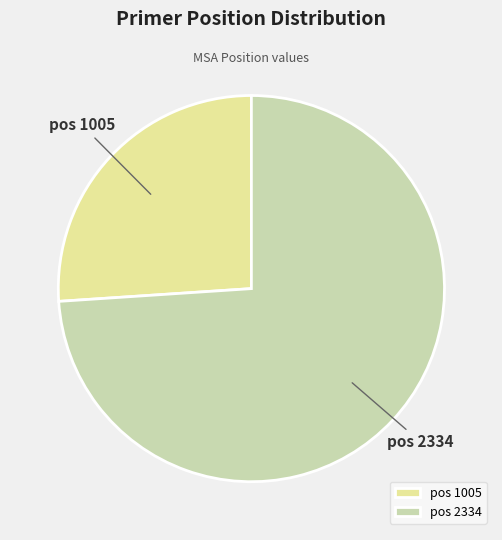

Which slice represents more than half of the pie?

pos 2334